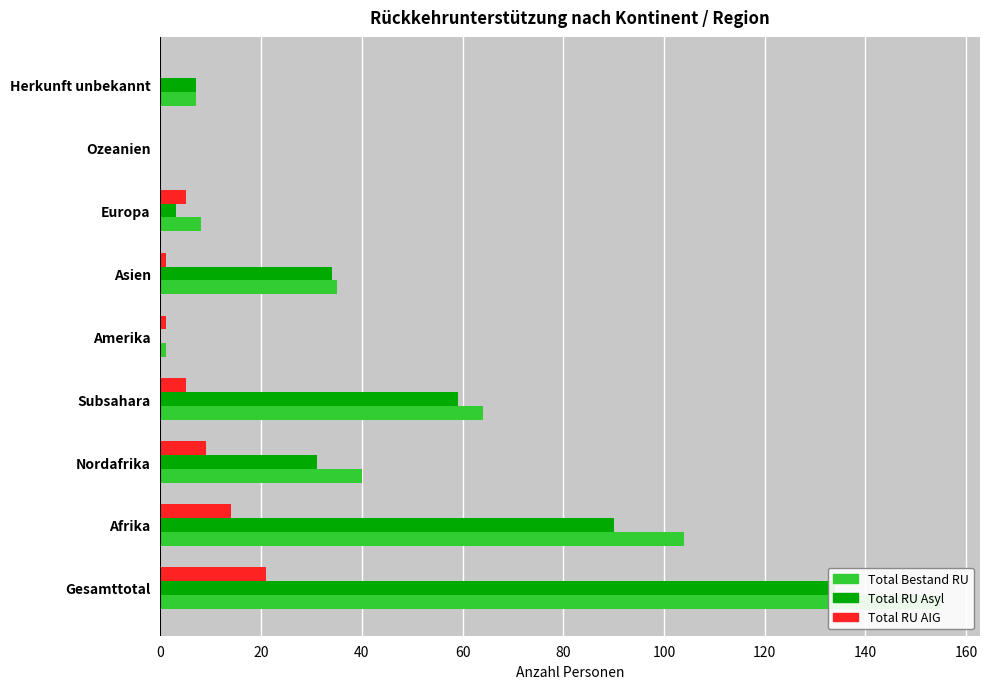

What is the spread (max minus min) of values at Nordafrika?

31